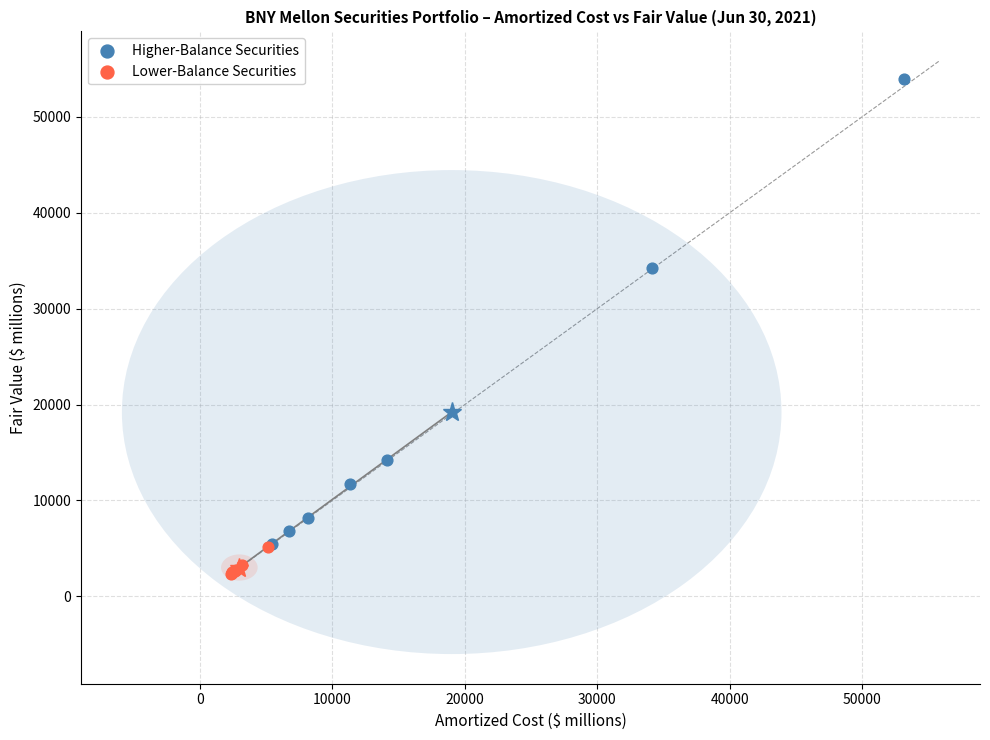

Which series has the largest Y range (max minus min)?

Higher-Balance Securities